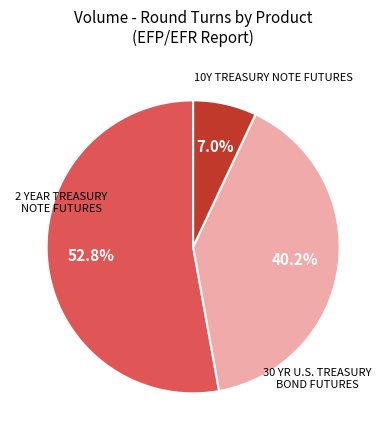

Is there a majority slice in this chart?

Yes